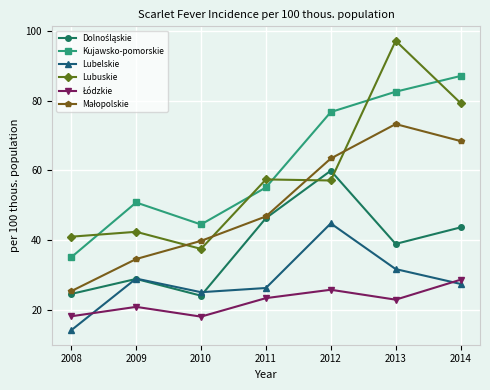

What is the lowest value of the Lubuskie series?

37.5